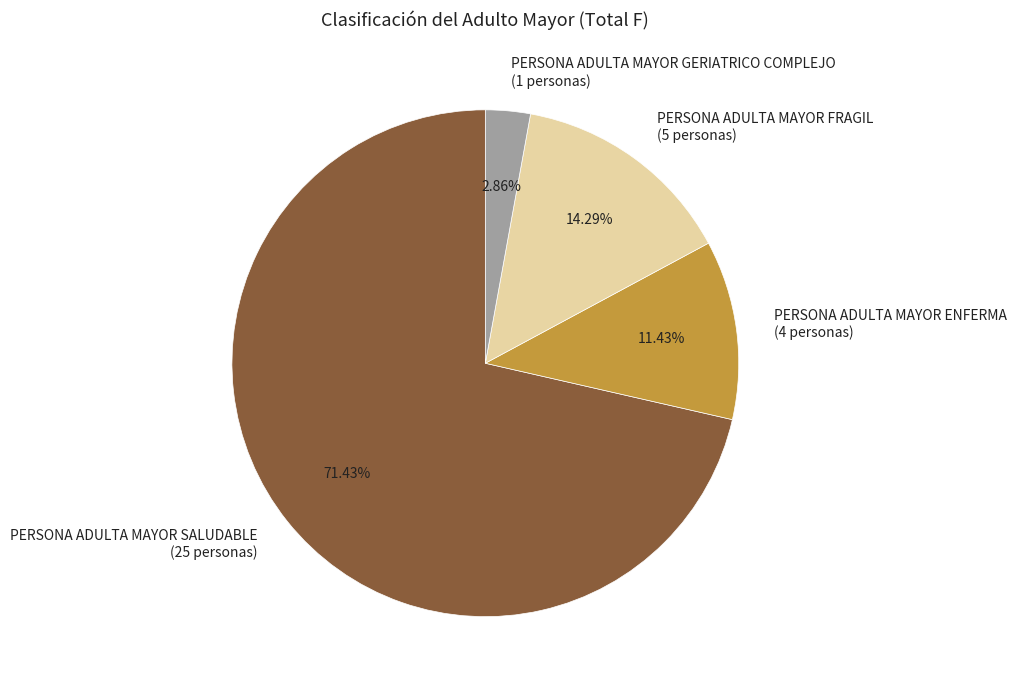

Does any single category account for the majority?

Yes